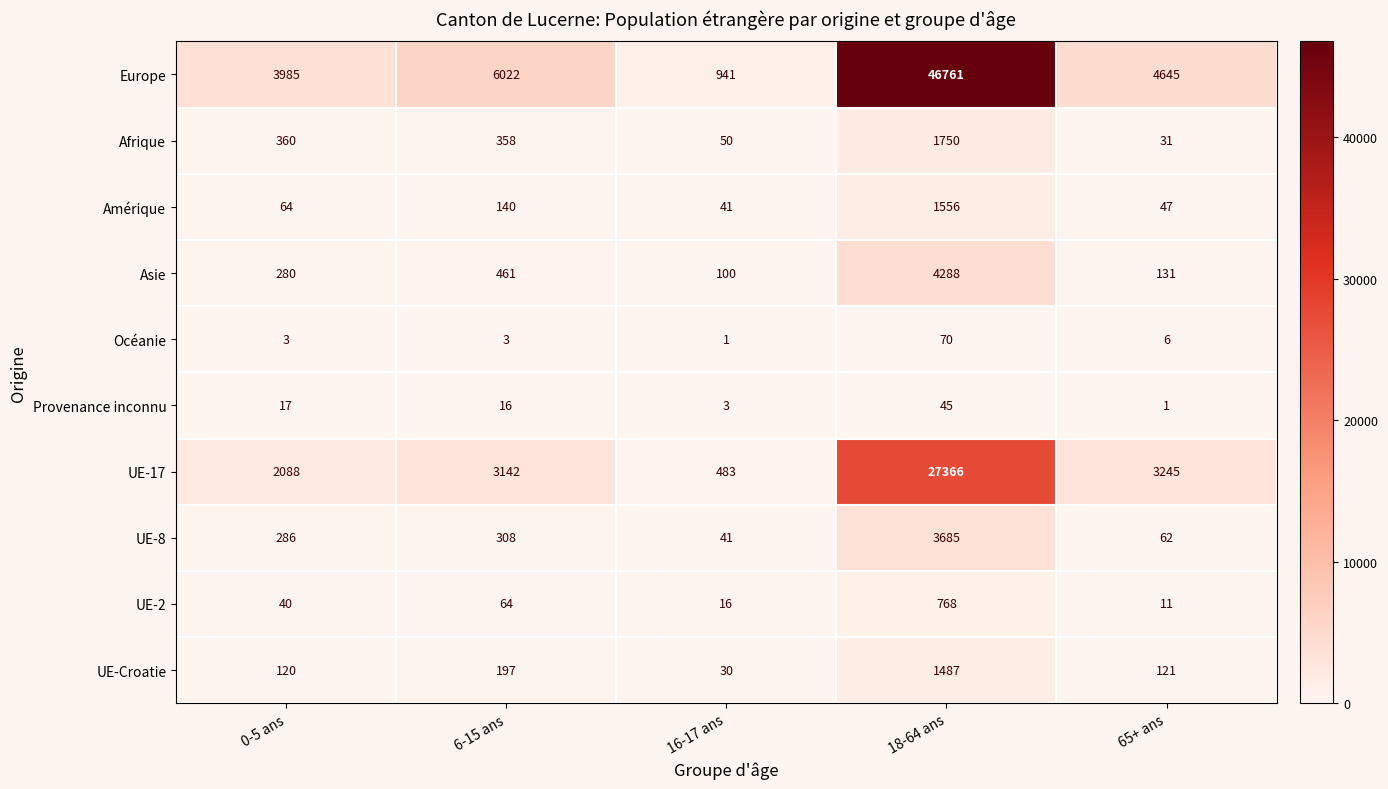

At which category is the sum across all series the highest?

18-64 ans